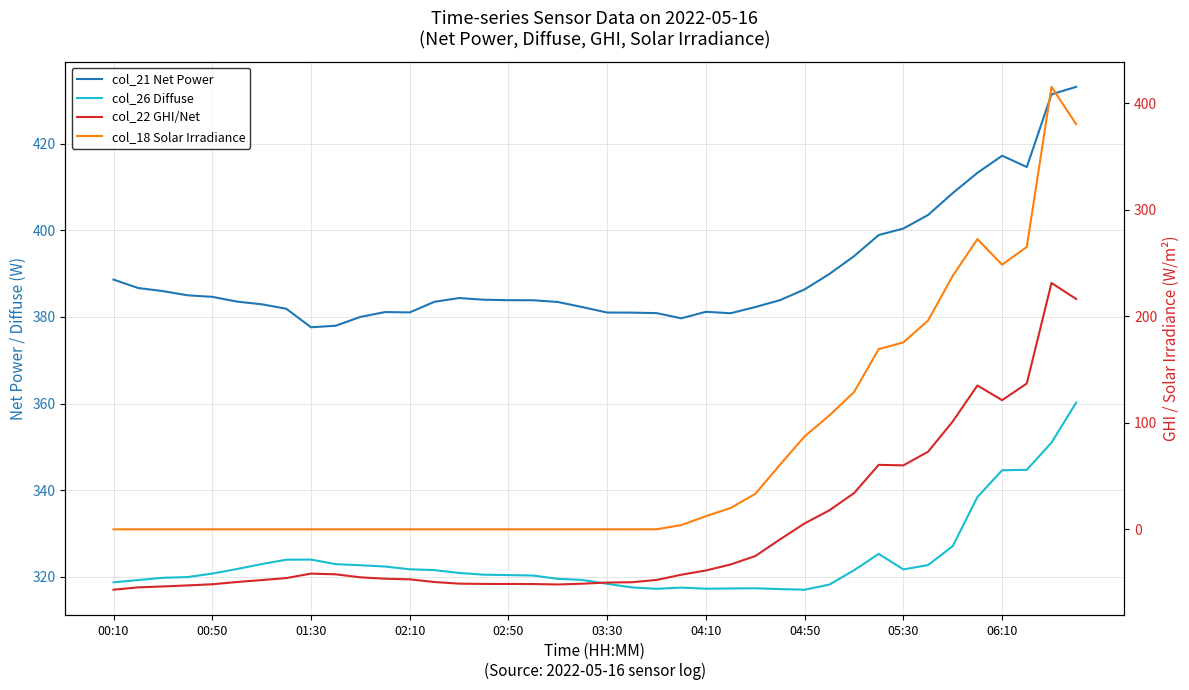

How many lines are shown in the chart?

4